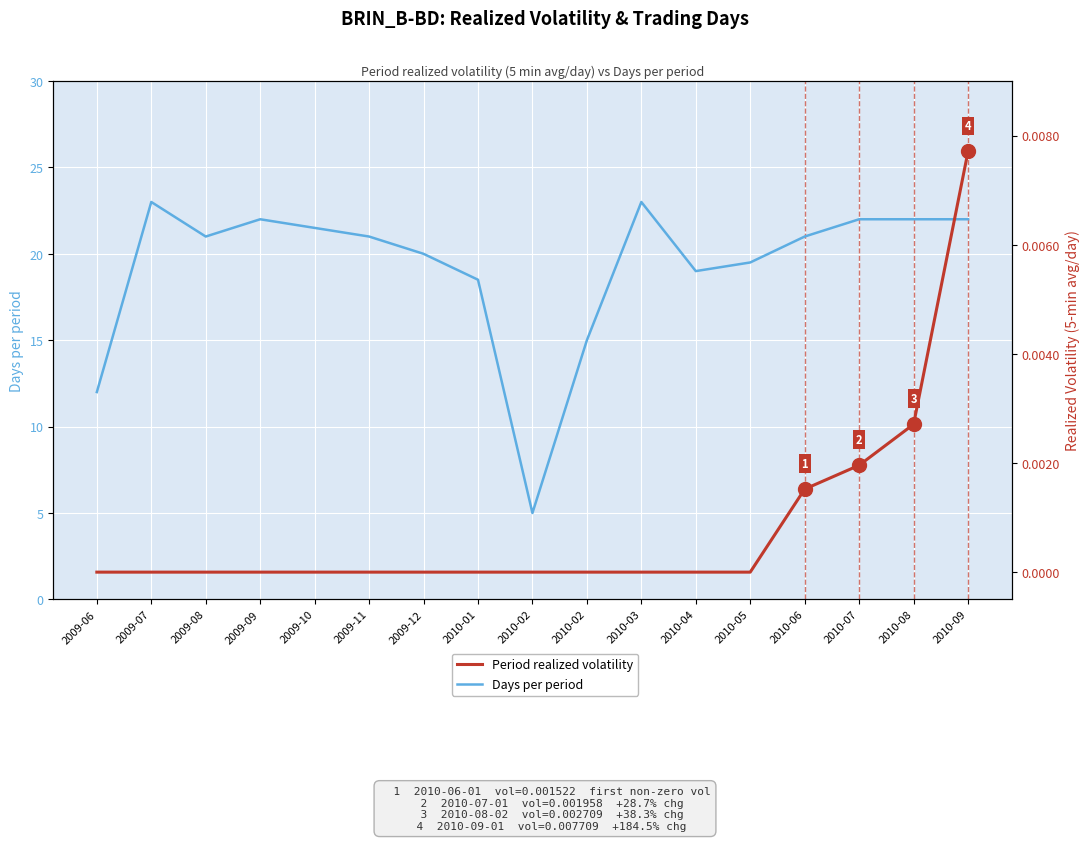

What is the average value of the Days per period series?

19.3